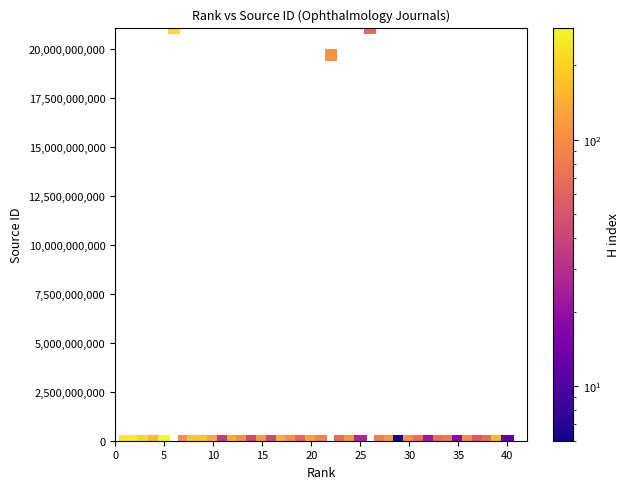

What is the range of Y values (max minus min)?

21100216395